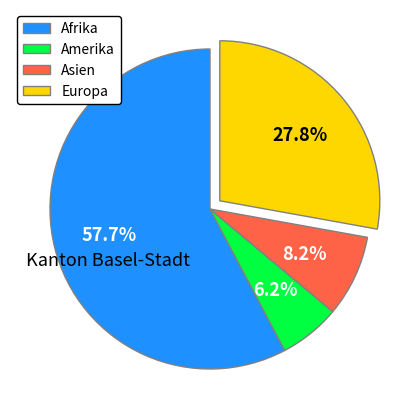

To the nearest percent, what is the average slice percentage?

25%